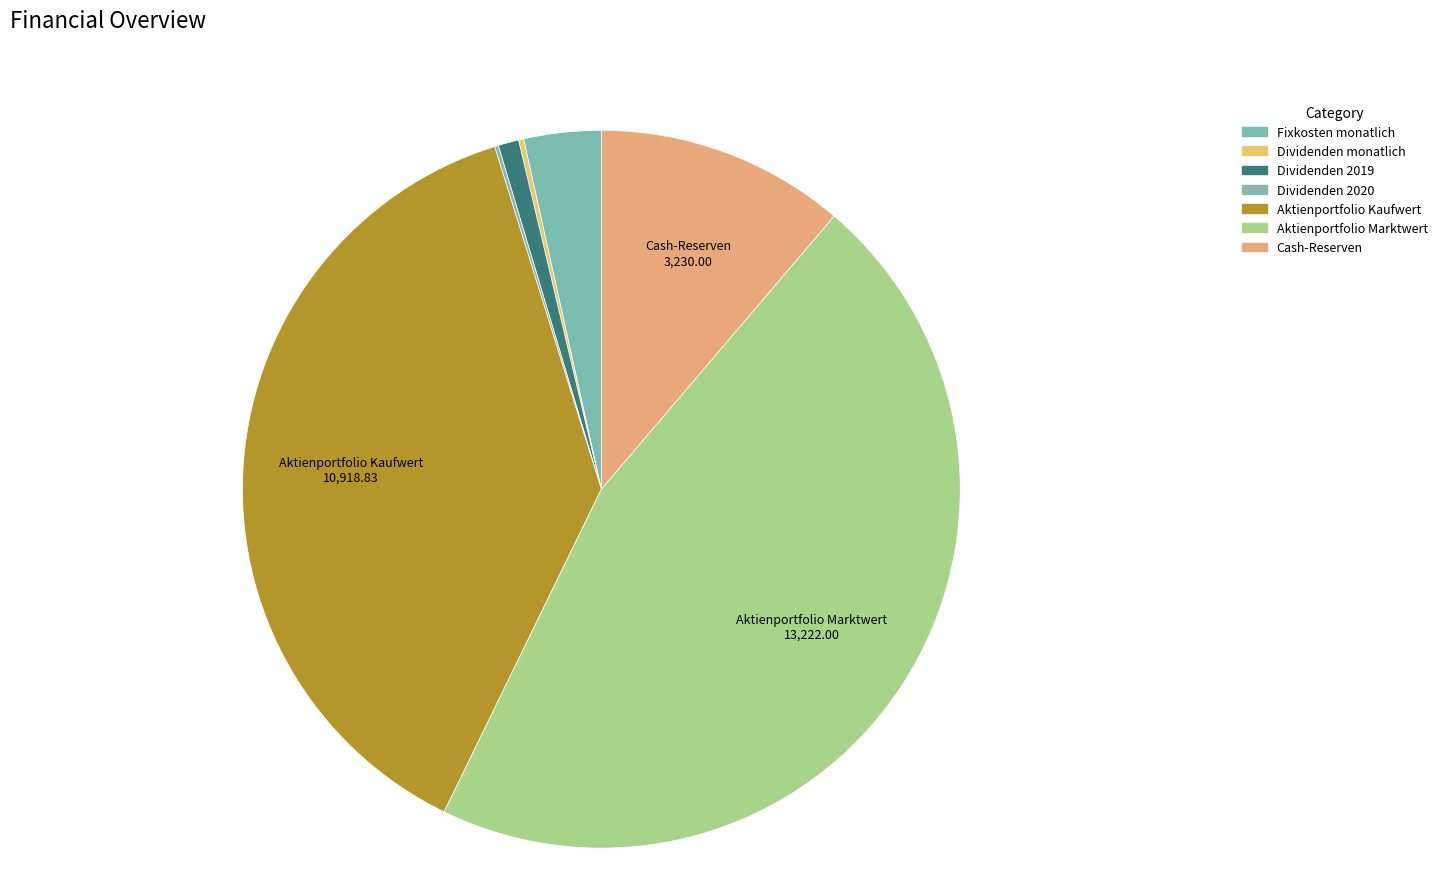

To the nearest percent, what is the combined percentage of Aktienportfolio Marktwert and Dividenden 2019?

47%